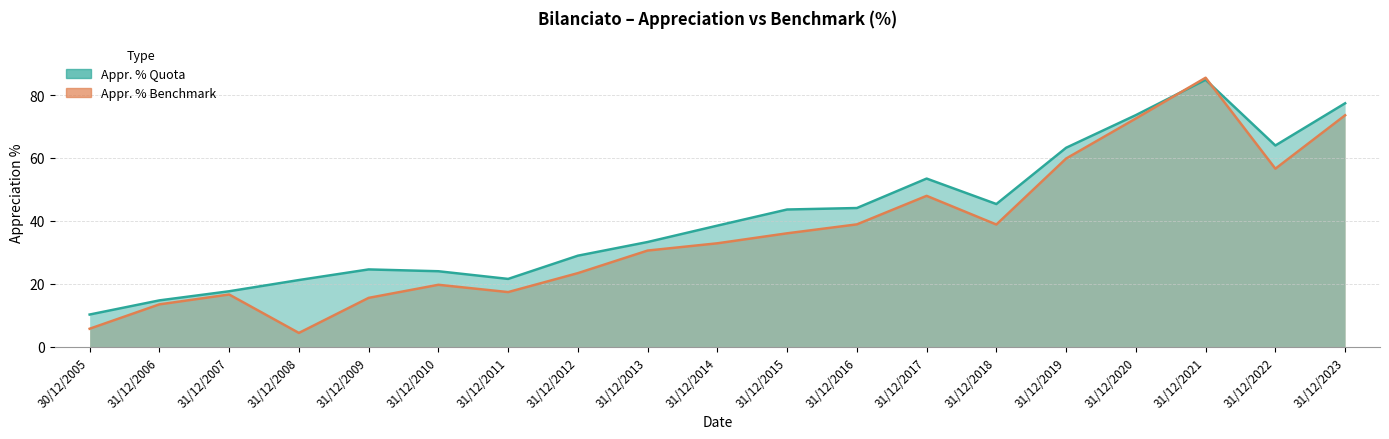

Between which two adjacent categories do Appr. % Quota and Appr. % Benchmark first intersect?

31/12/2020 and 31/12/2021